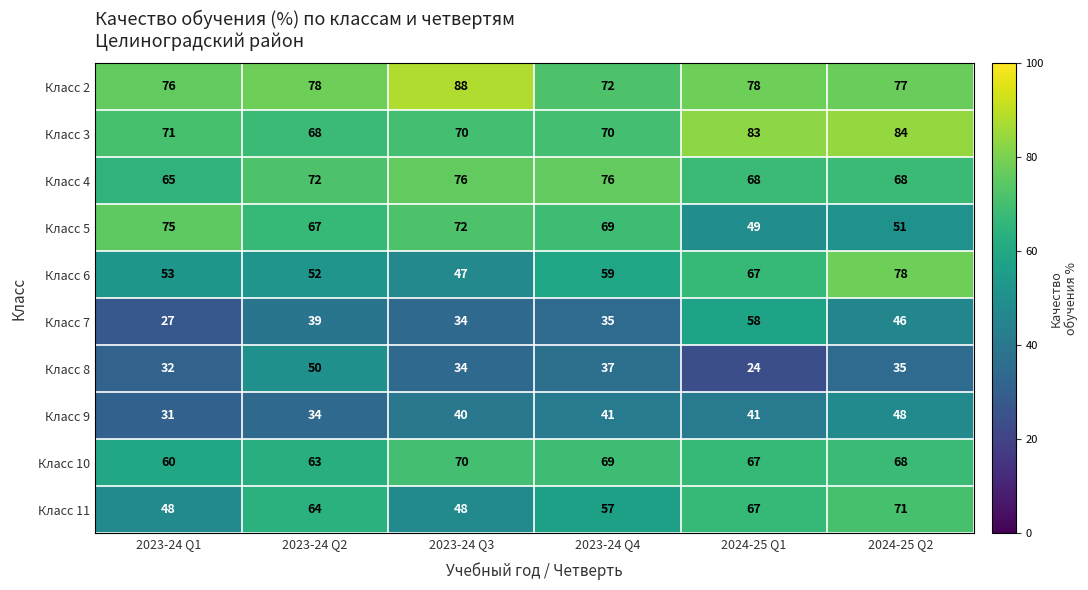

Rank the series at 2023-24 Q2 from highest to lowest value.

Класс 2, Класс 4, Класс 3, Класс 5, Класс 11, Класс 10, Класс 6, Класс 8, Класс 7, Класс 9